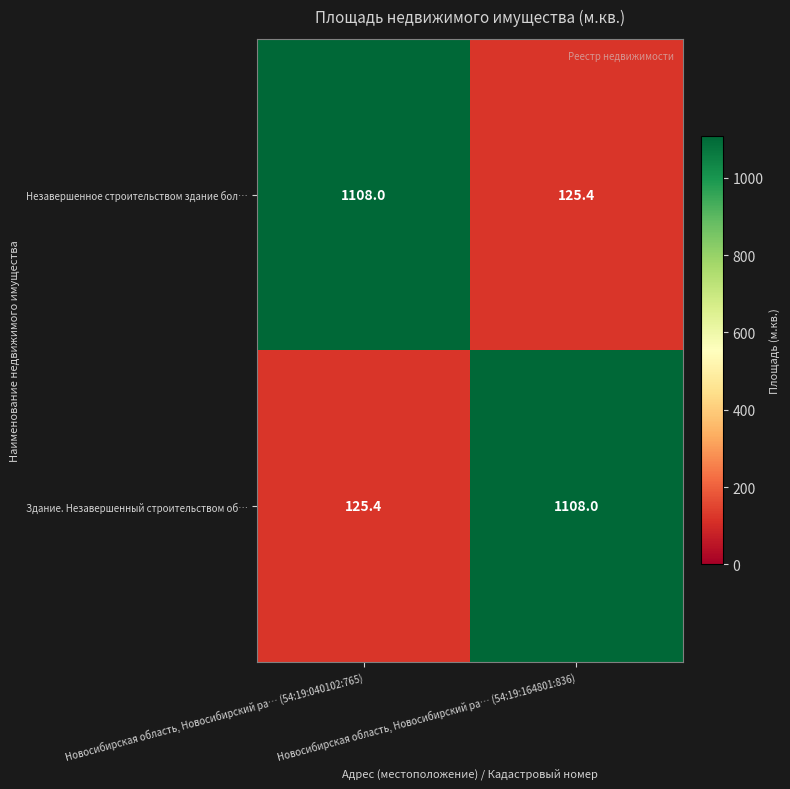

The value of Незавершенное строительством здание бол… at Новосибирская область, Новосибирский ра… (54:19:164801:836) is 125.4. True or false?

True